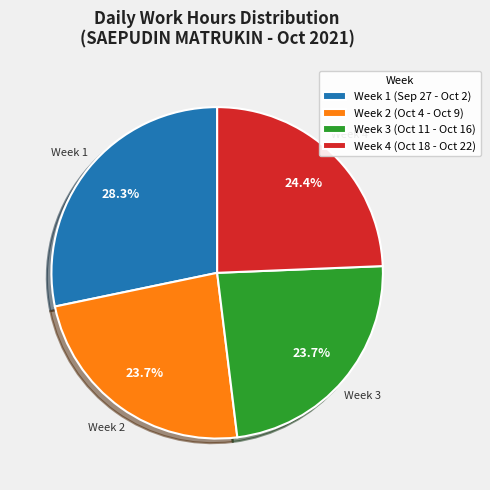

What is the total percentage of Week 4 (Oct 18 - Oct 22) and Week 1 (Sep 27 - Oct 2)?

52.6%